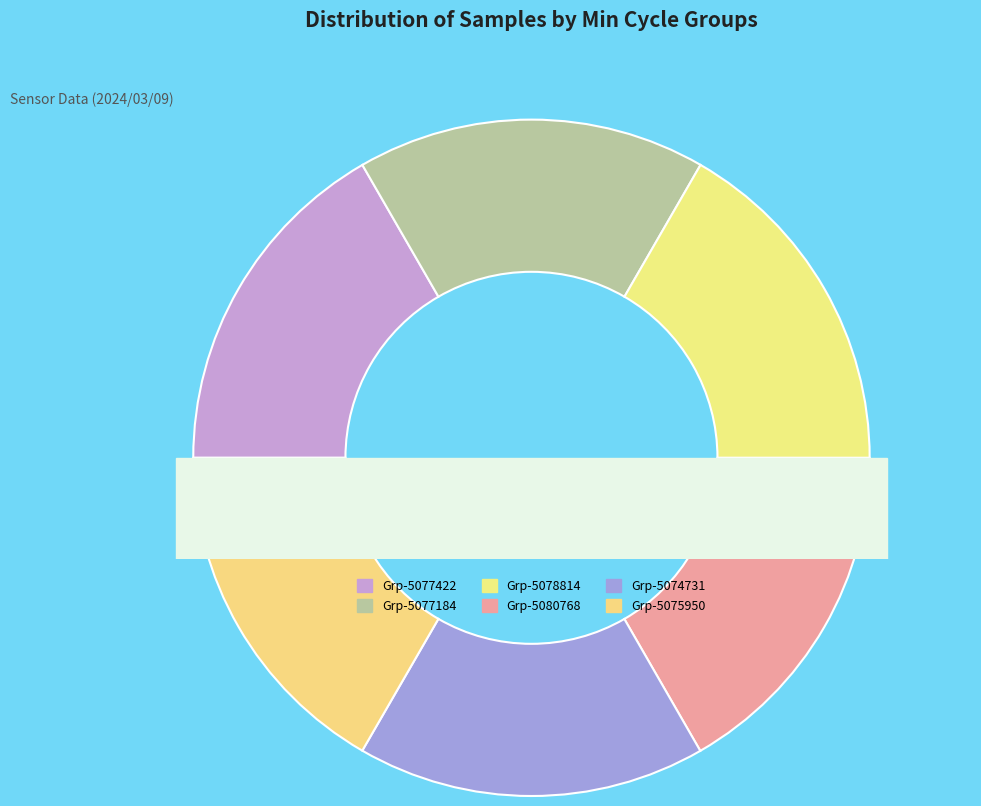

The Min_cycle=28 (Samples~5075950) slice represents 25% of the pie. True or false?

False